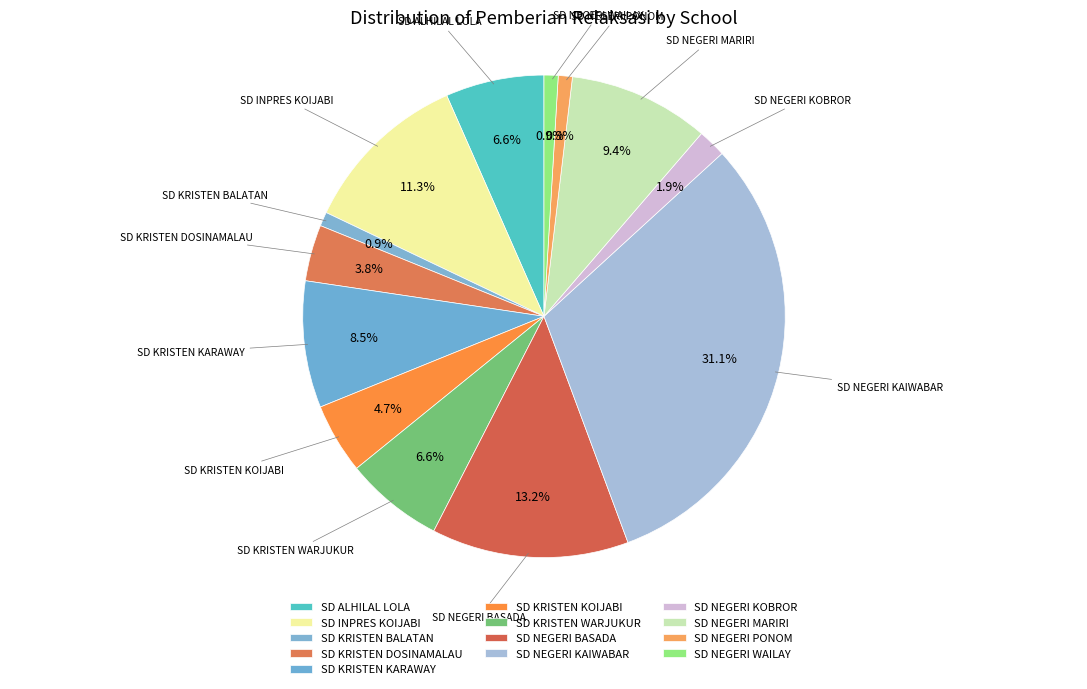

Is SD INPRES KOIJABI the majority of the pie?

No